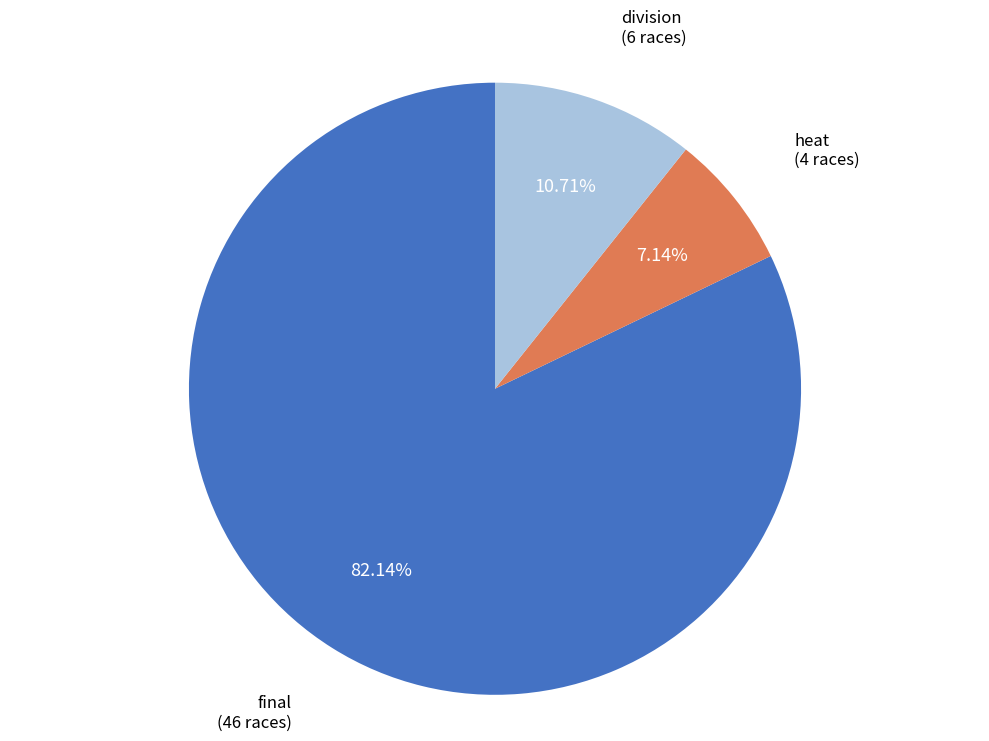

Is there any slice that represents more than half of the pie?

Yes